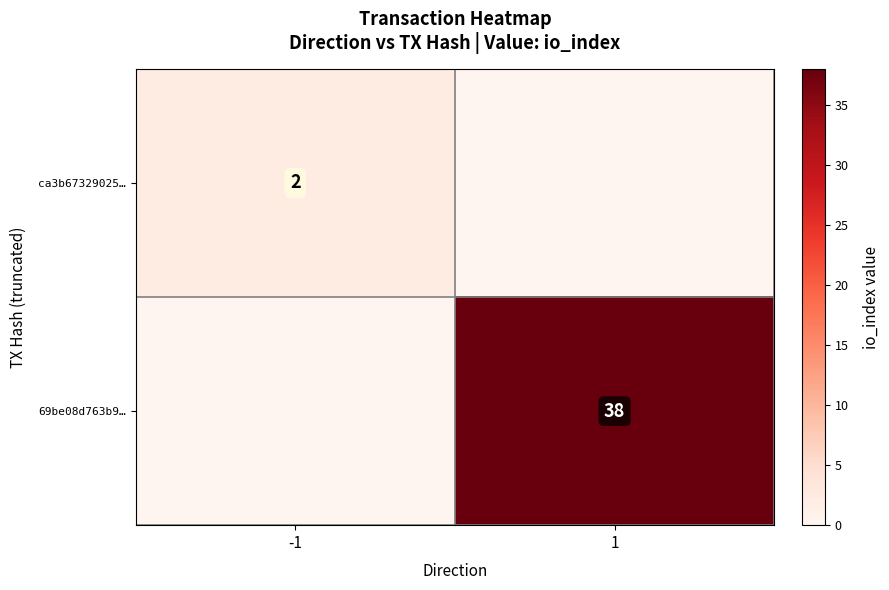

The value of ca3b67329025… at -1 is 1. True or false?

False